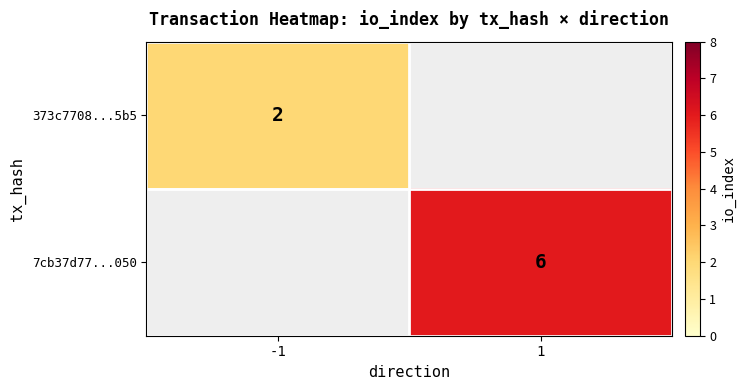

True or false: 7cb37d77...050 has a value of 10 at 1.

False